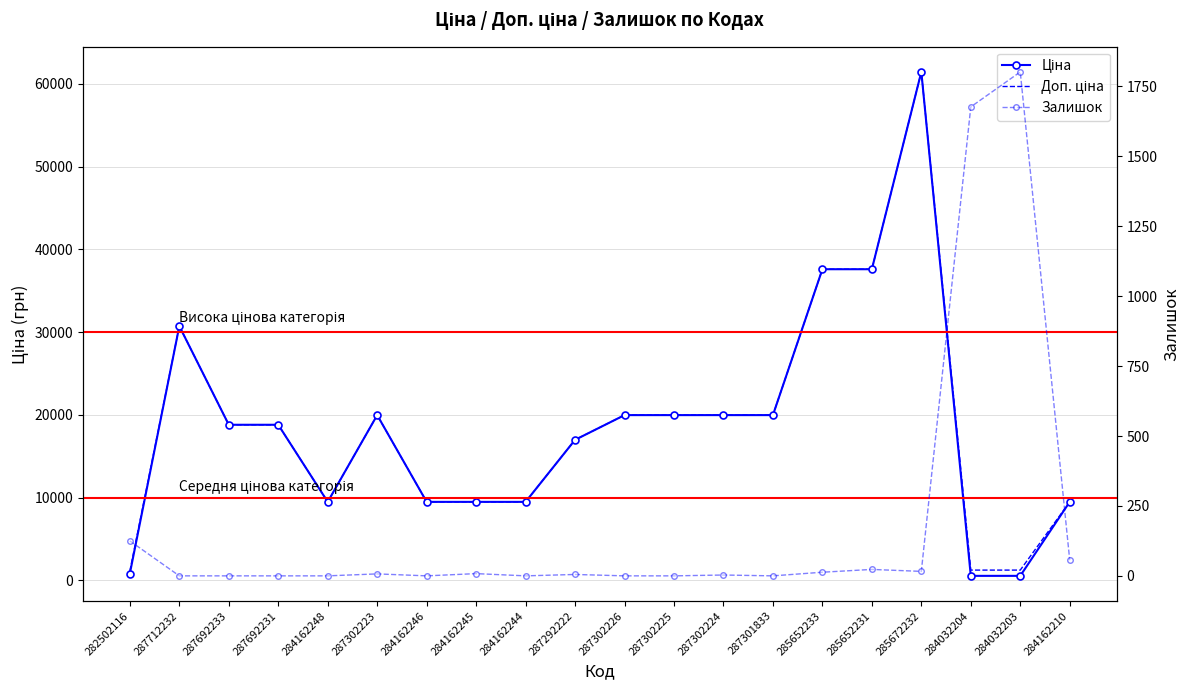

Reading right to left, extract all data points from this chart.

Ціна: 9480.1	539.0	539.0	61434.3	37593.6	37593.6	19964.2	19964.2	19964.2	19964.2	16976.3	9480.1	9480.1	9480.1	19964.2	9480.1	18796.8	18796.8	30717.1	818.5
Доп. ціна: 9480.1	1235.4	1235.4	61434.3	37593.6	37593.6	19964.2	19964.2	19964.2	19964.2	16976.3	9480.1	9480.1	9480.1	19964.2	9480.1	18796.8	18796.8	30717.1	1109.2
Залишок: 56.0	1802.0	1677.0	16.0	23.0	13.0	0.0	3.0	0.0	0.0	5.0	0.0	8.0	0.0	7.0	0.0	0.0	0.0	0.0	125.0